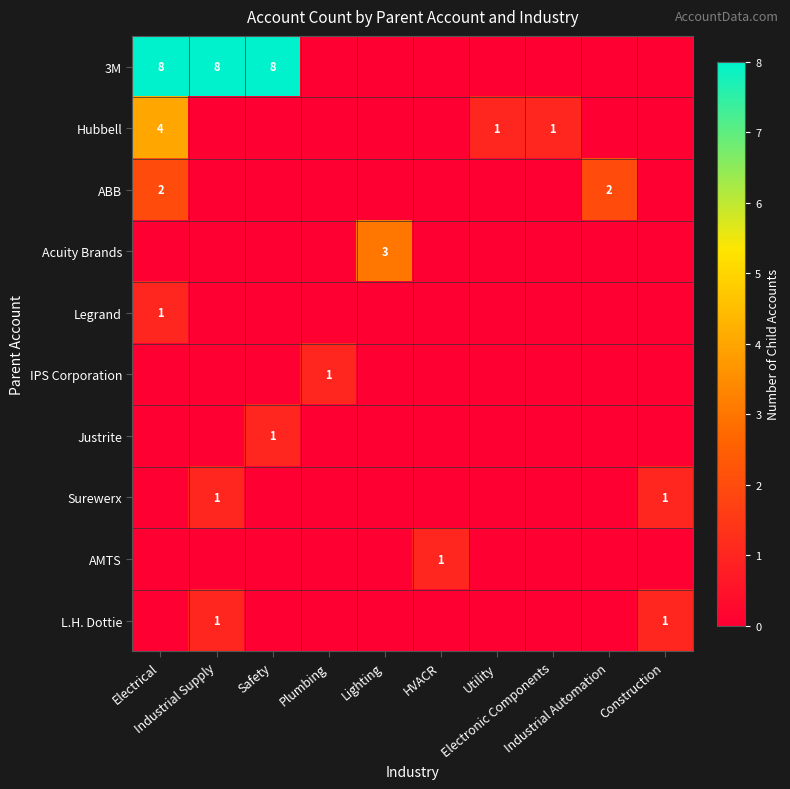

Count the number of data series in this chart.

10